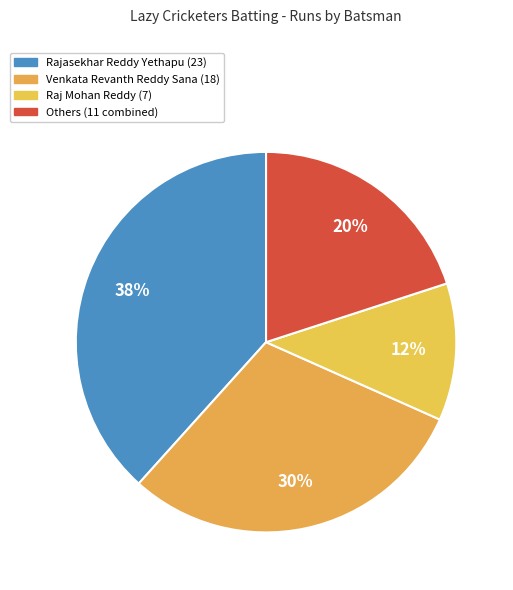

How many segments does this pie chart have?

4